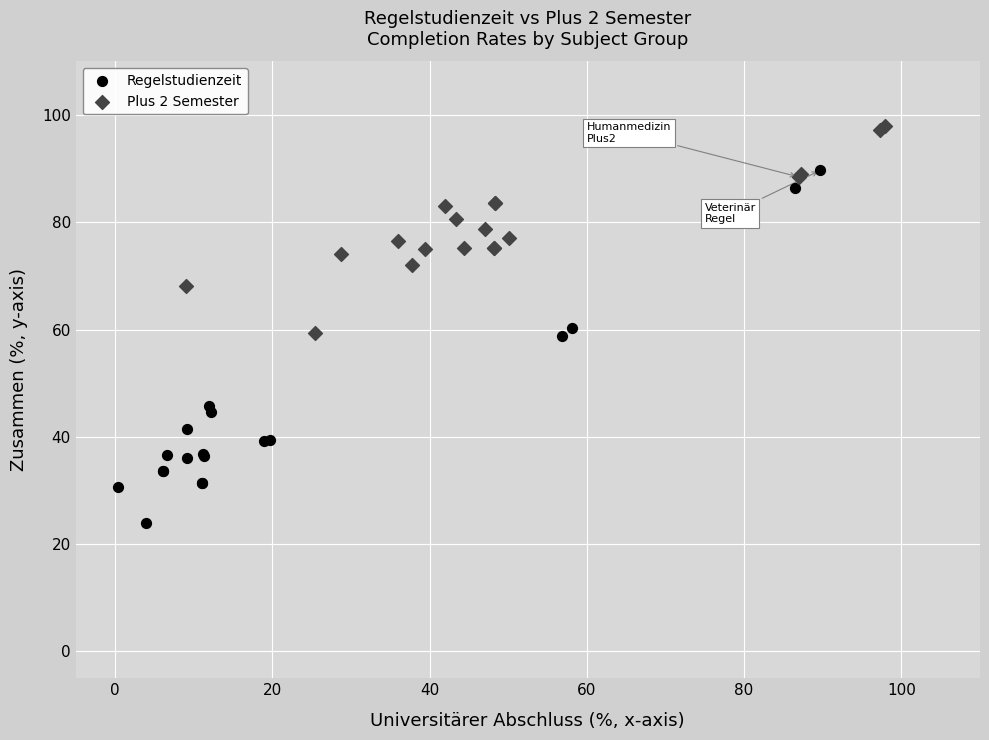

Which series has the largest Y range (max minus min)?

Regelstudienzeit